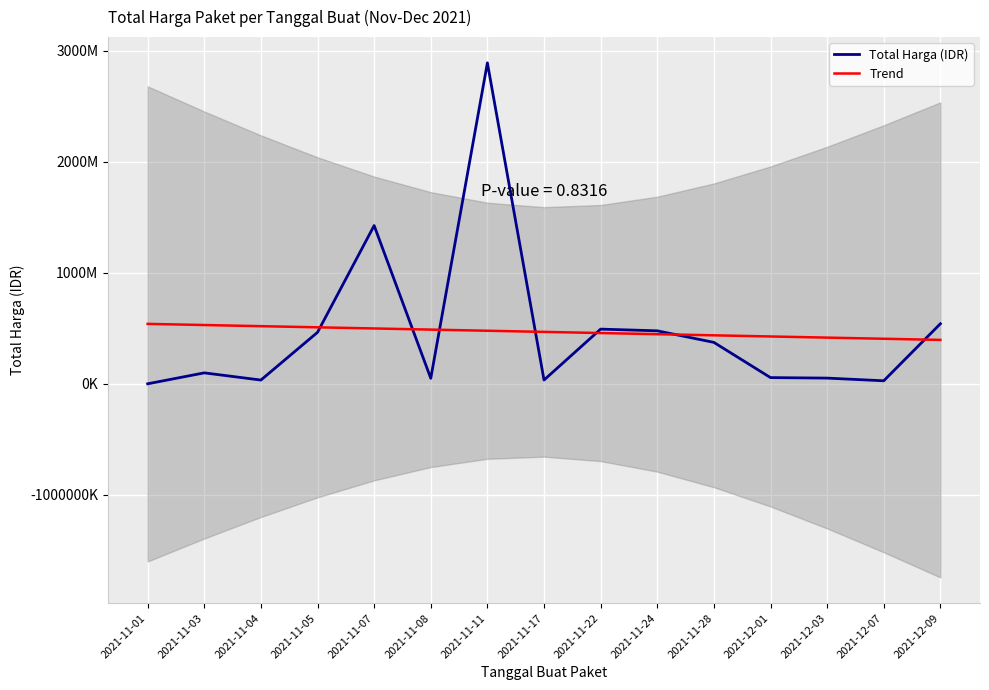

Which series has the largest range (max minus min)?

Total Harga (IDR)